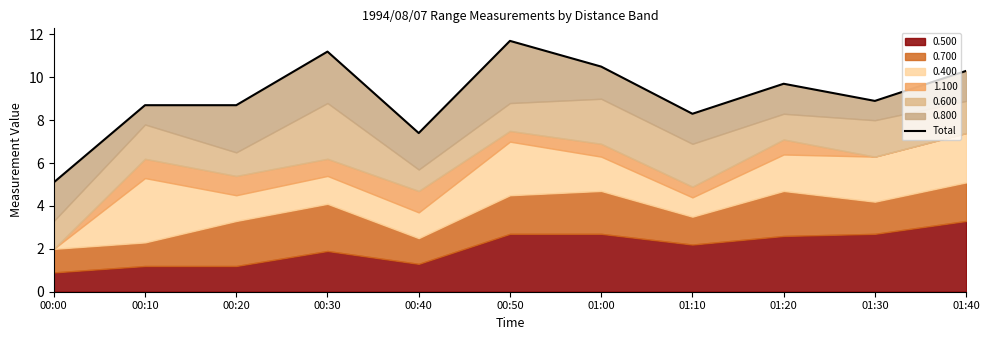

Does the chart display data point markers on the line(s)?

No